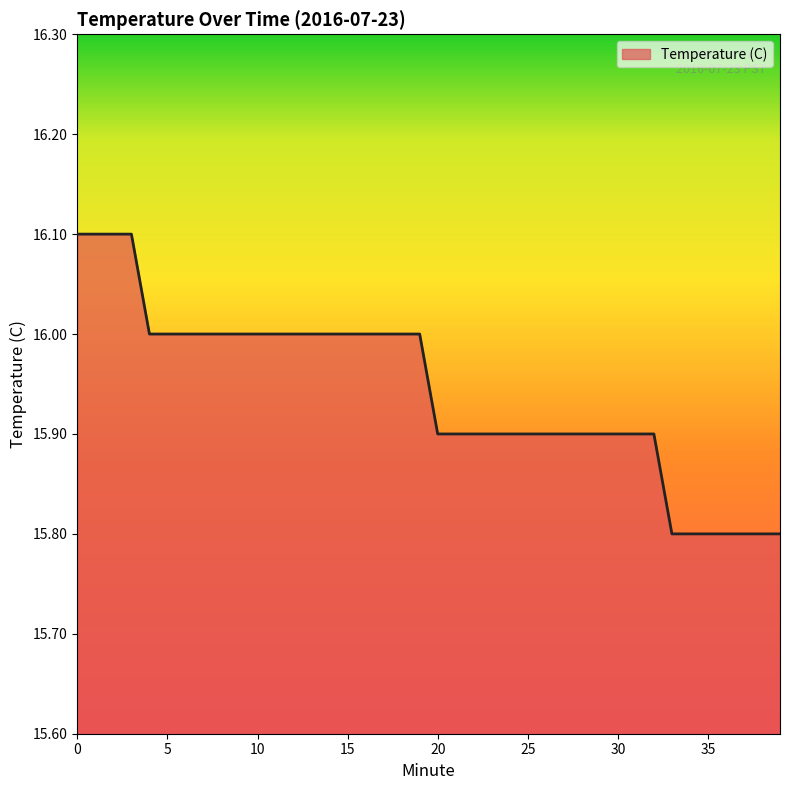

What is the minimum value shown in the chart?

15.8